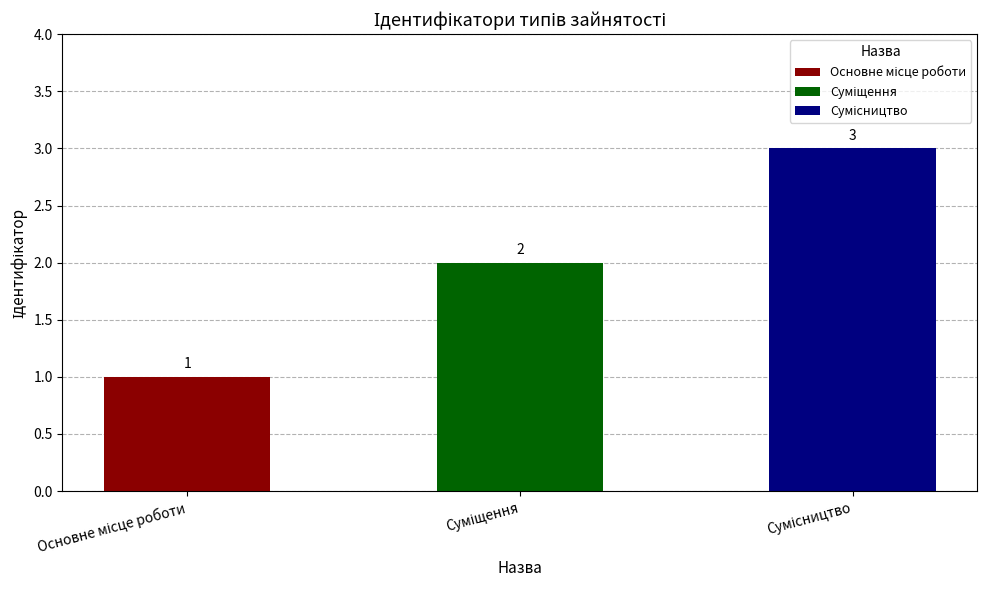

Does the chart contain any negative values?

No